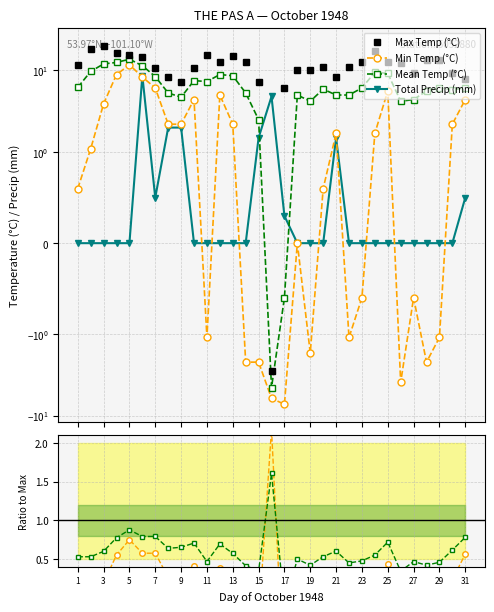

What is the difference between the maximum and second lowest values in the Max Temp (°C) series?

13.9